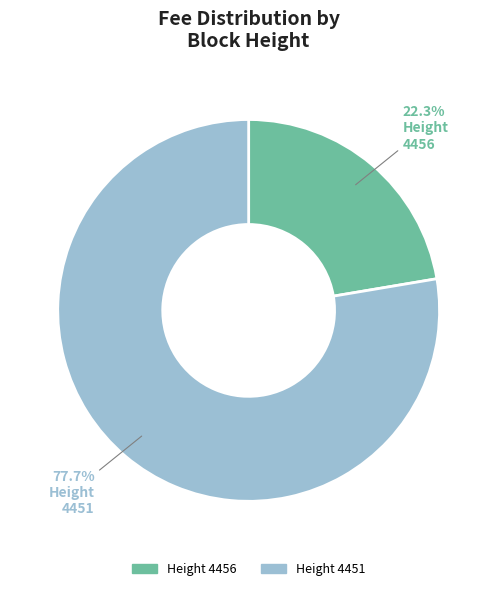

How many slices are in this pie chart?

2